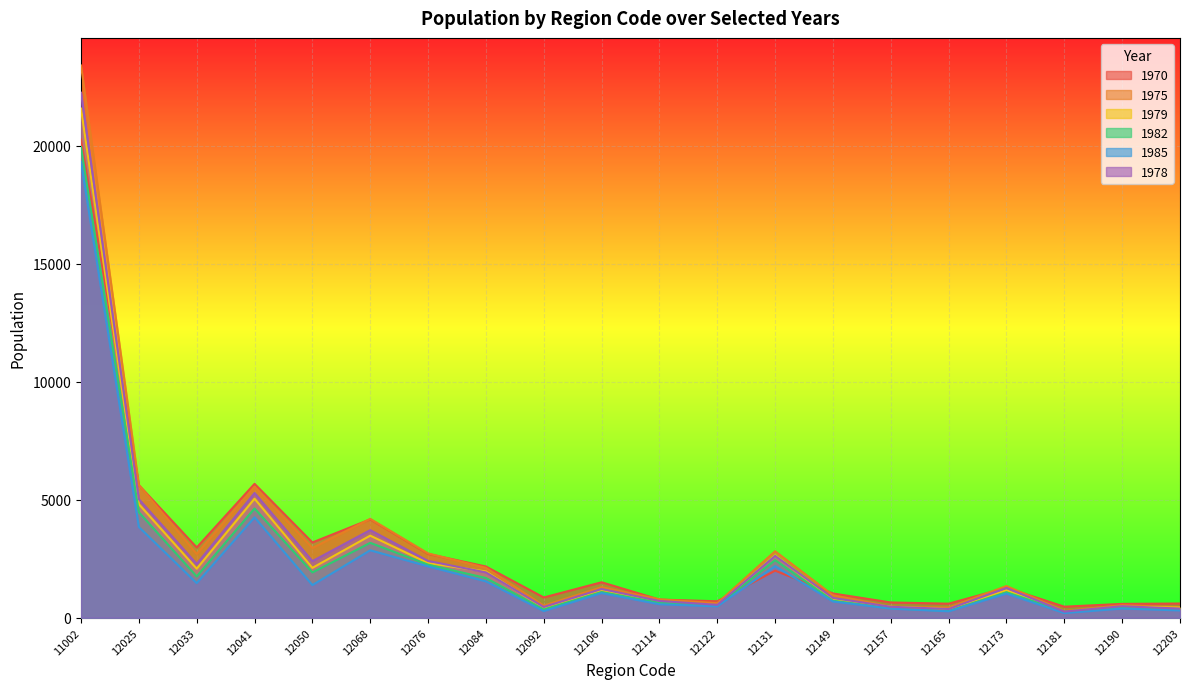

What is the difference between the highest and lowest values at 11002?

4090